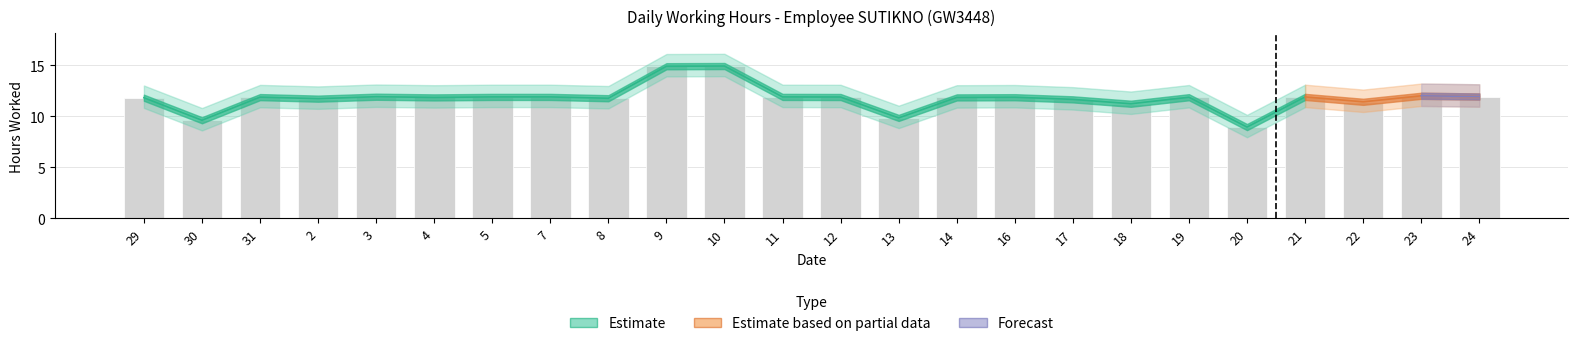

What is the ratio of the value at 29 to the value at 10?

0.8